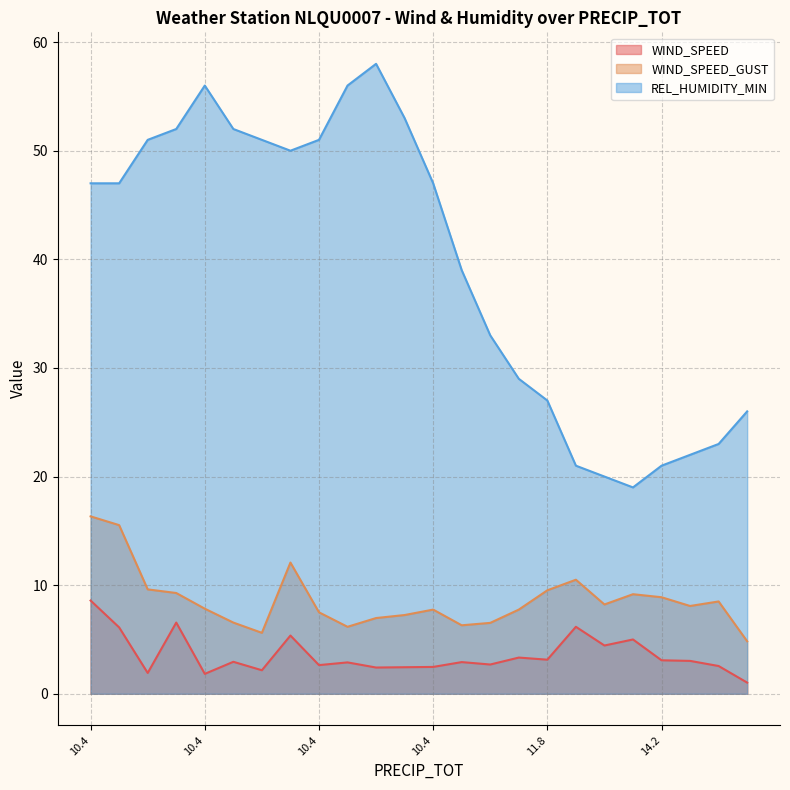

At which category does WIND_SPEED_GUST reach its first local valley?

10.4